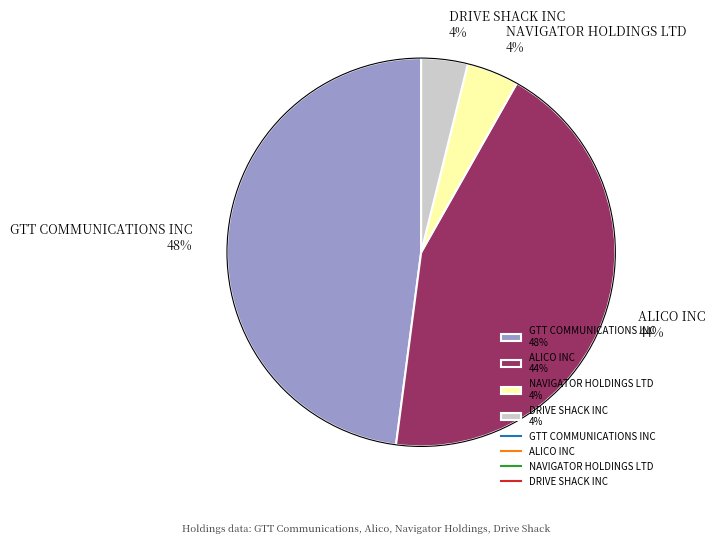

What is the largest slice in the pie chart?

GTT COMMUNICATIONS INC